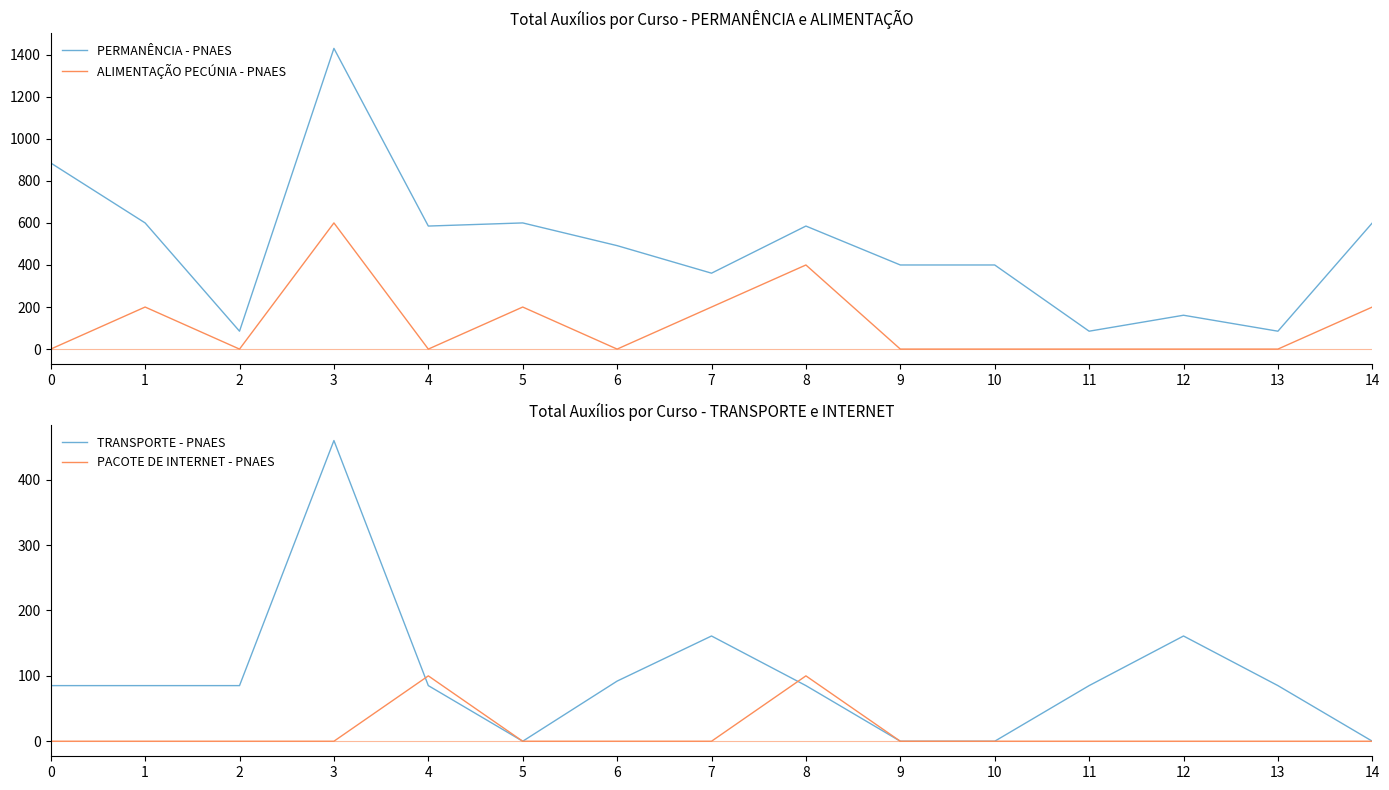

How many positive values does the ALIMENTAÇÃO PECÚNIA - PNAES series have?

6